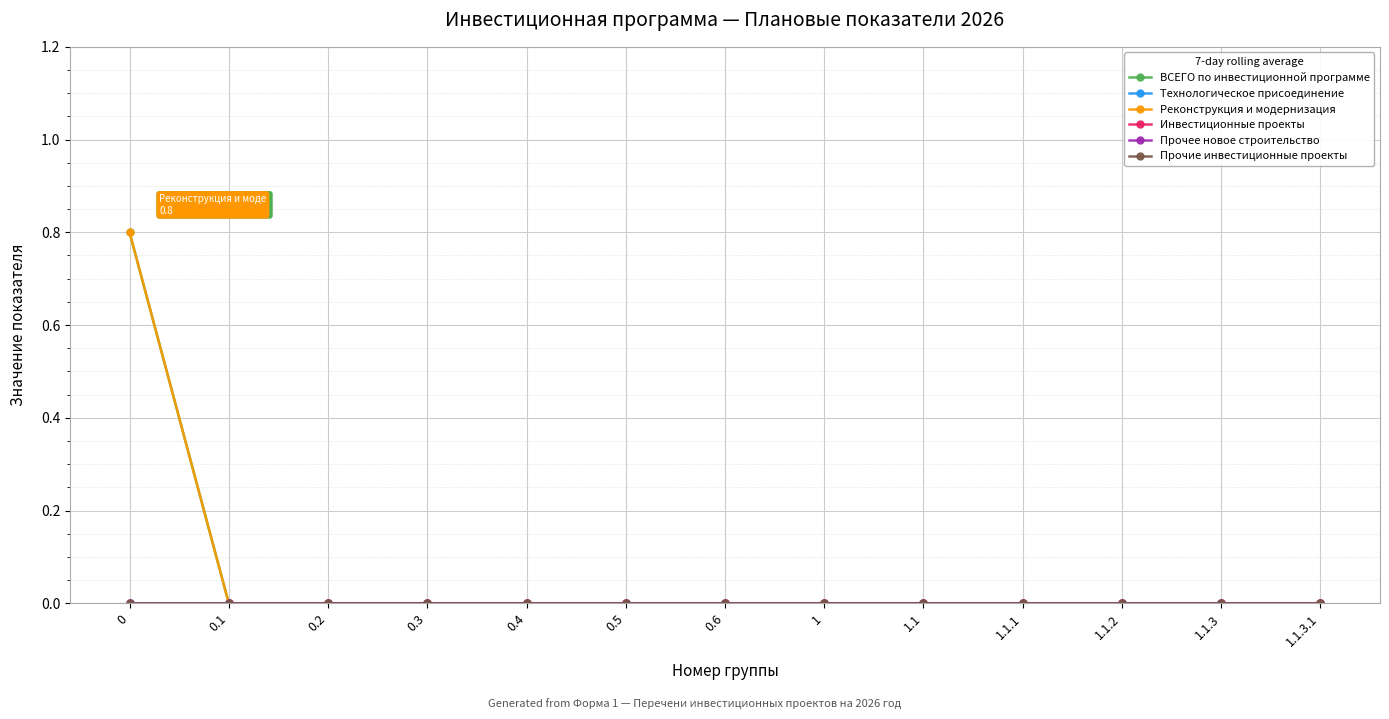

Which series changed the most between 0.5 and 1.1?

ВСЕГО по инвестиционной программе